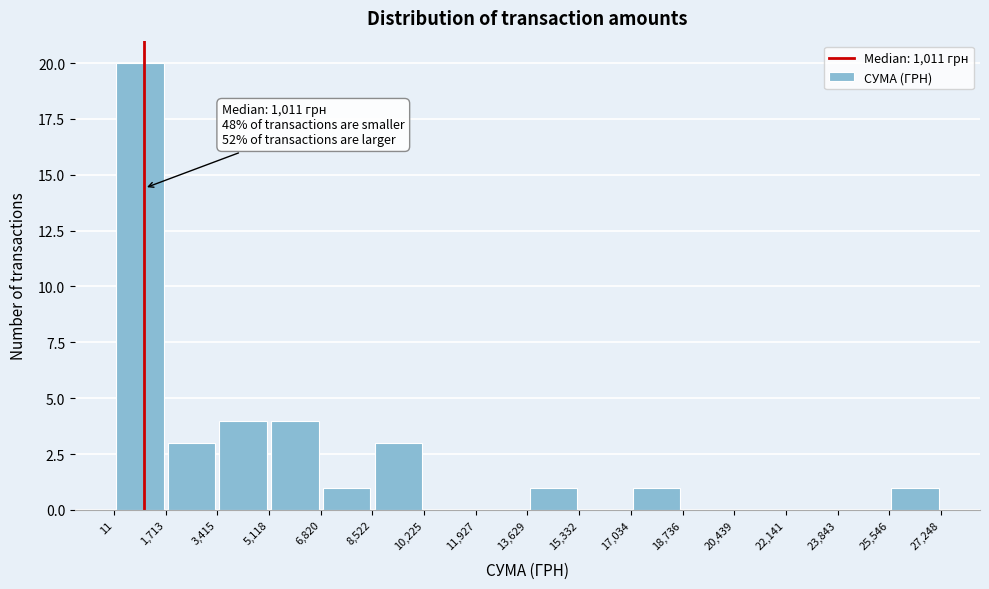

Which range on the x-axis has the tallest bar?

11 to 1,713